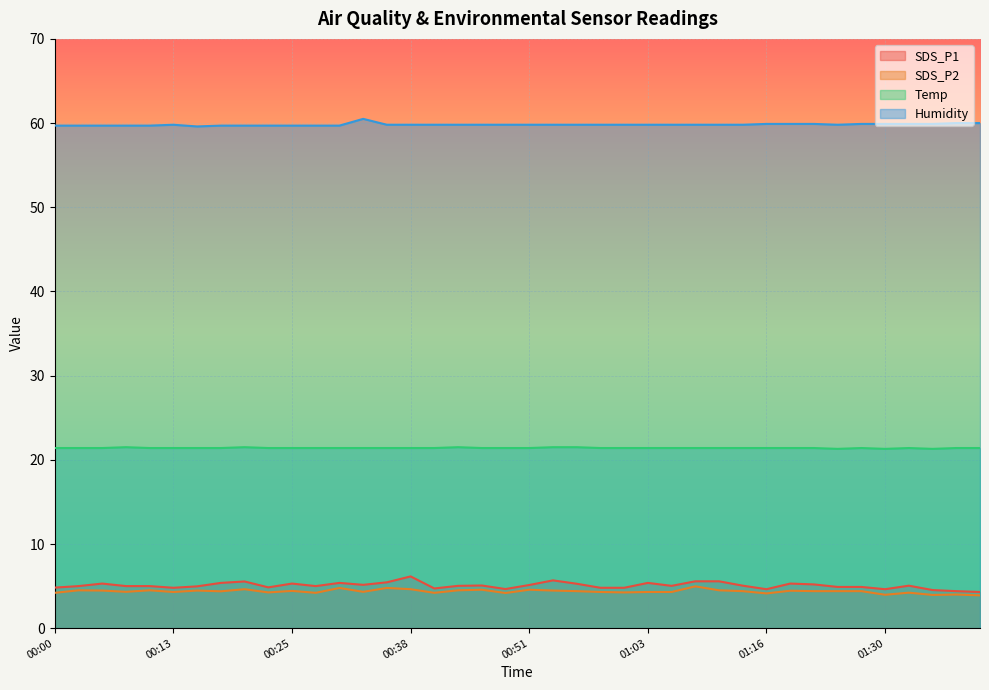

What is the label of the 20th point from the left?

00:48